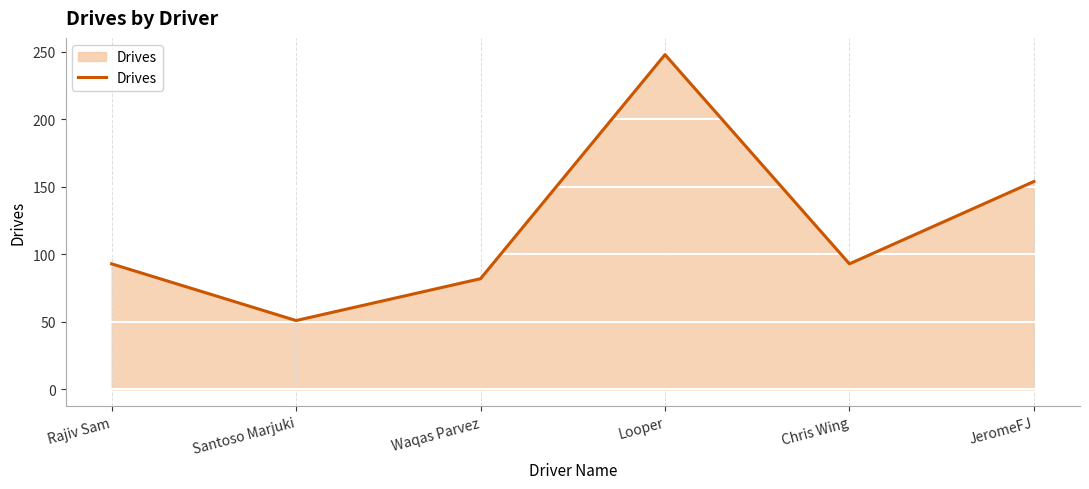

Is it true that the value at Chris Wing is 93?

True